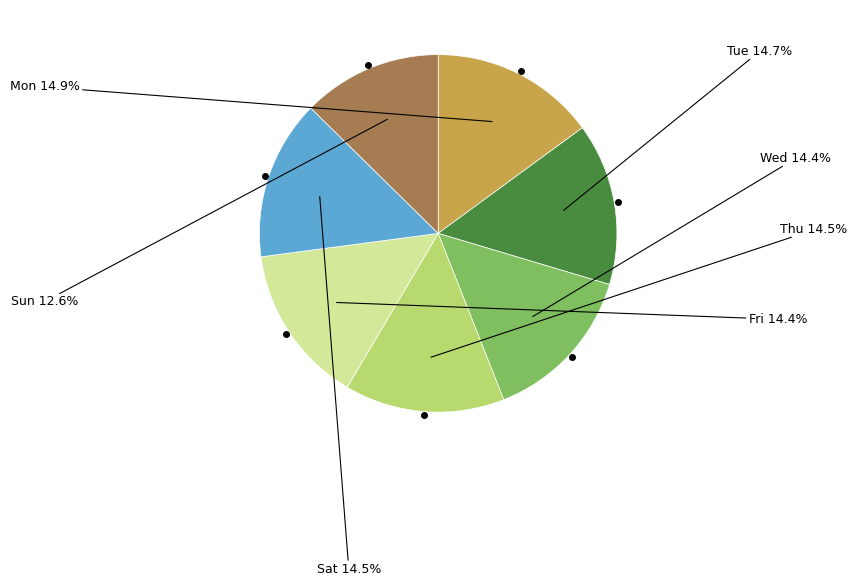

Does any single category account for the majority?

No